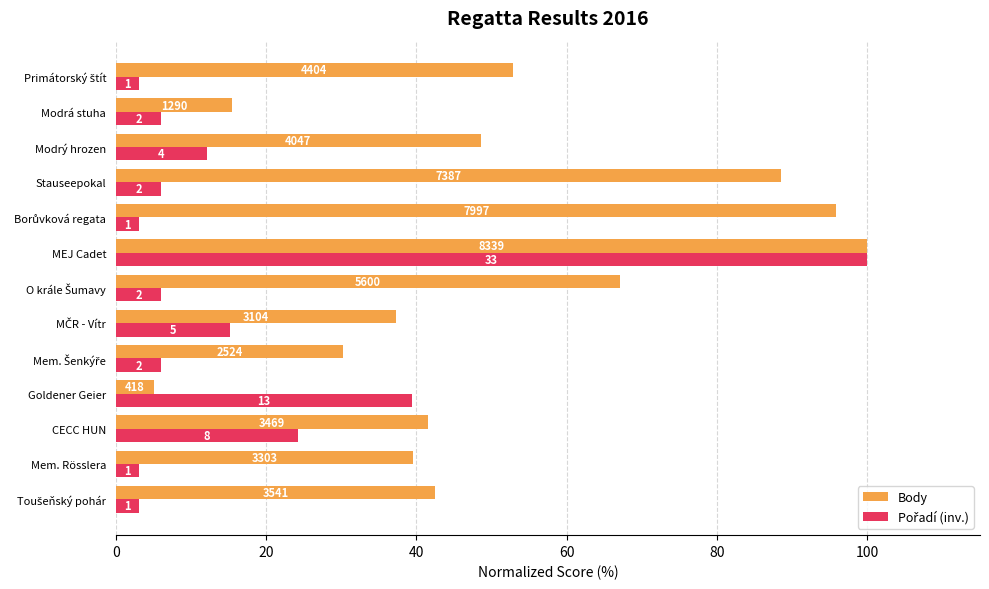

What is the lowest value of the Body series?

5.0